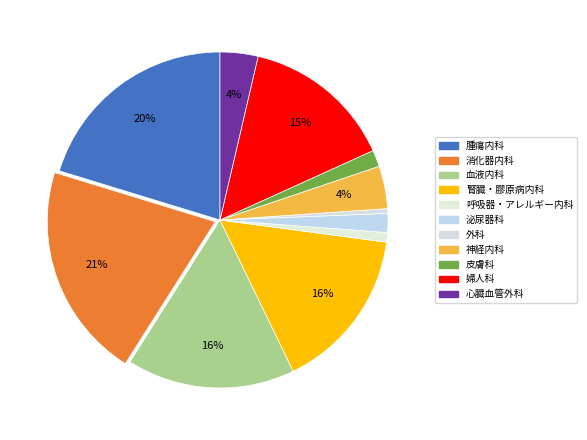

To the nearest percent, what is the average slice percentage?

9%